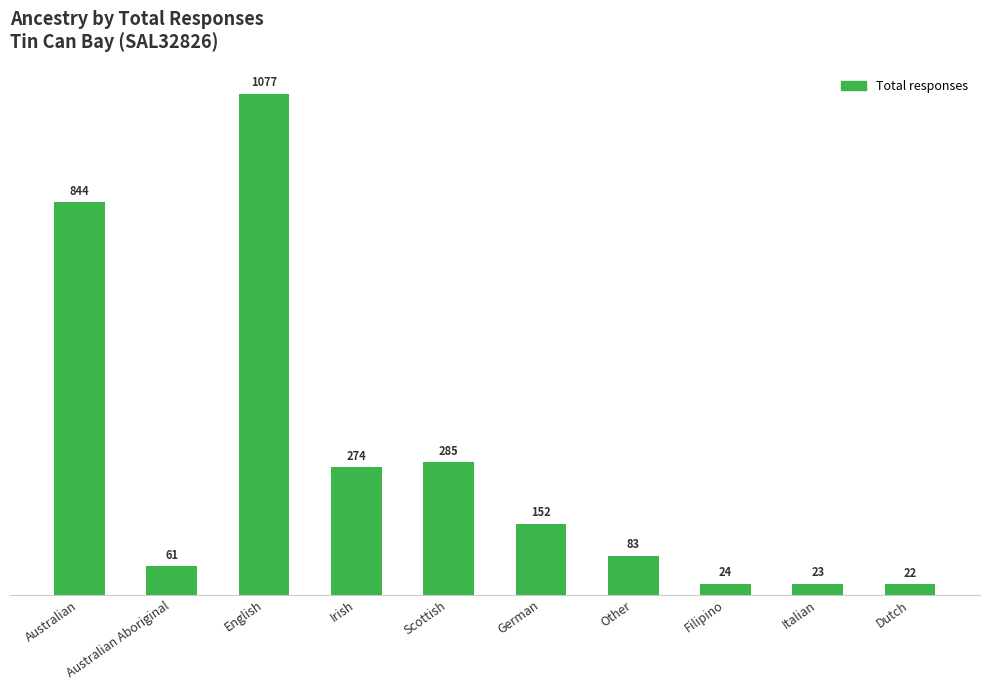

What is the difference between the maximum and minimum values?

1055